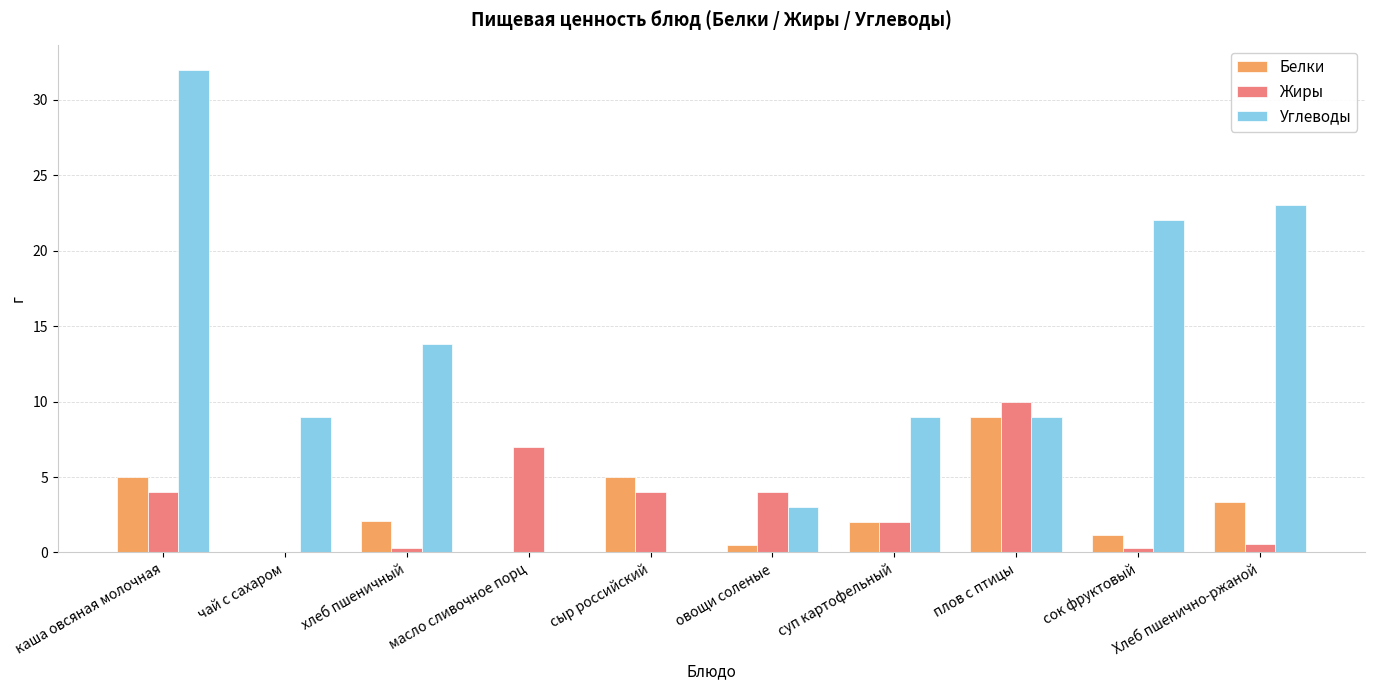

What value does the Углеводы series have at суп картофельный?

9.0